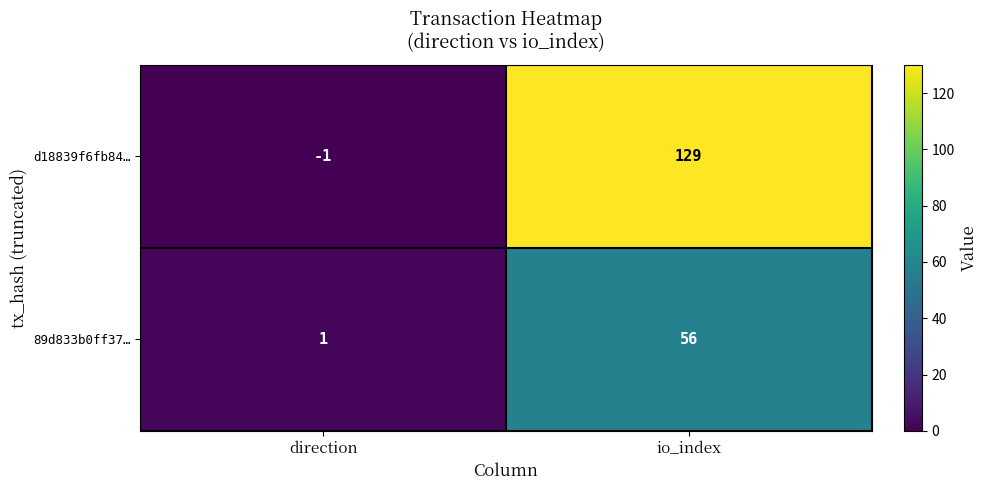

Which series has the widest spread of values?

d18839f6fb84…